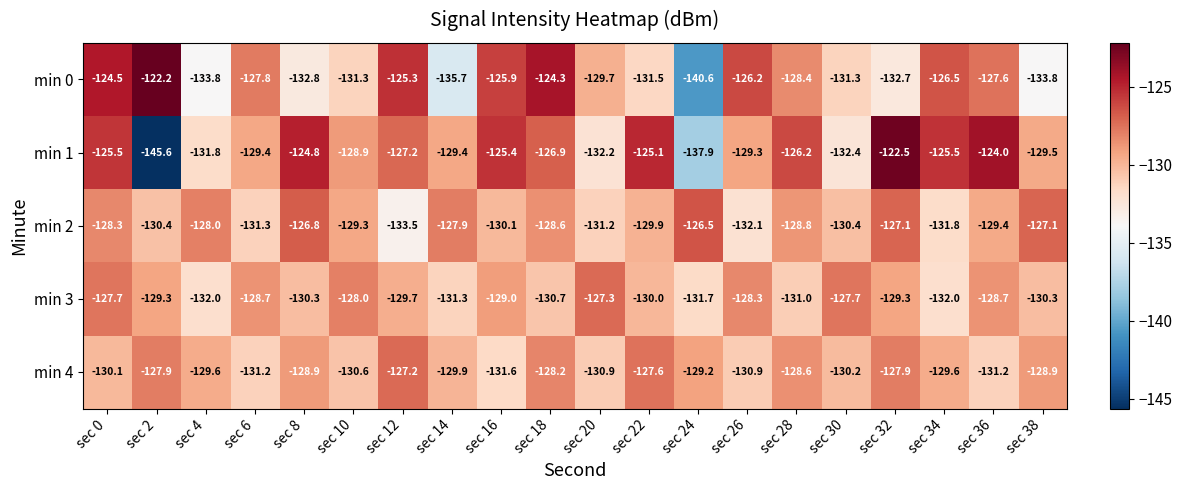

Which series has the largest total across all categories?

min 1